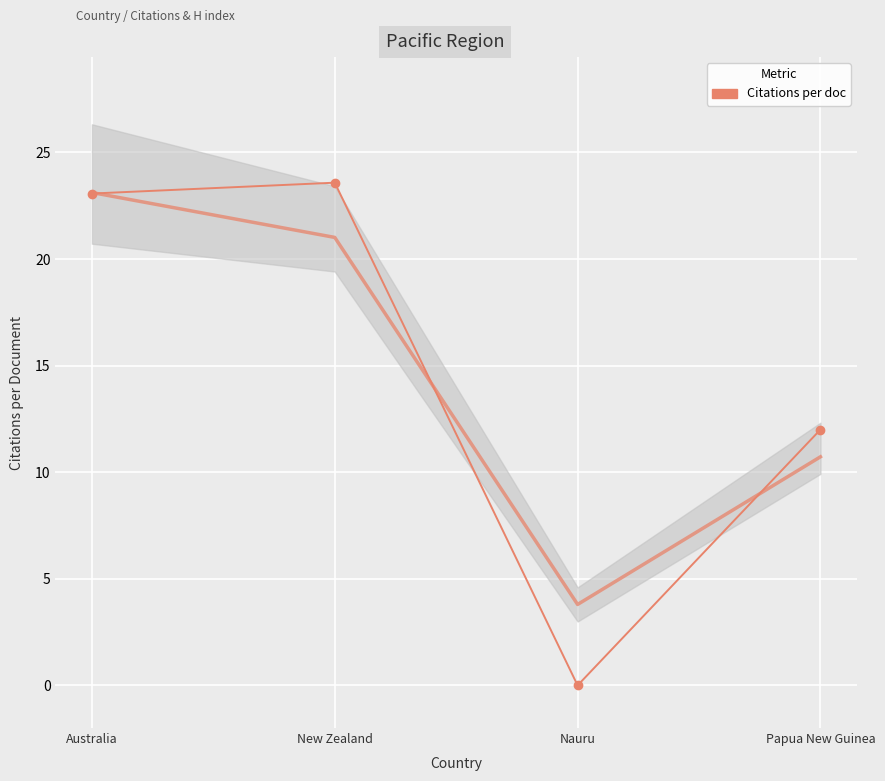

What is the sum of the values at Nauru and Papua New Guinea?

12.0